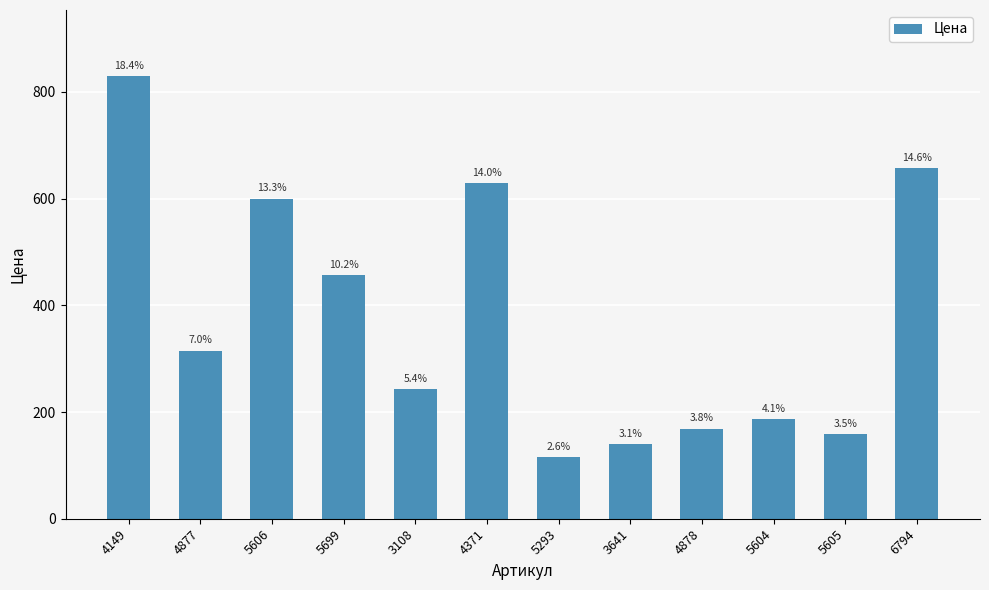

Is it true that the value at 5293 is 115?

True